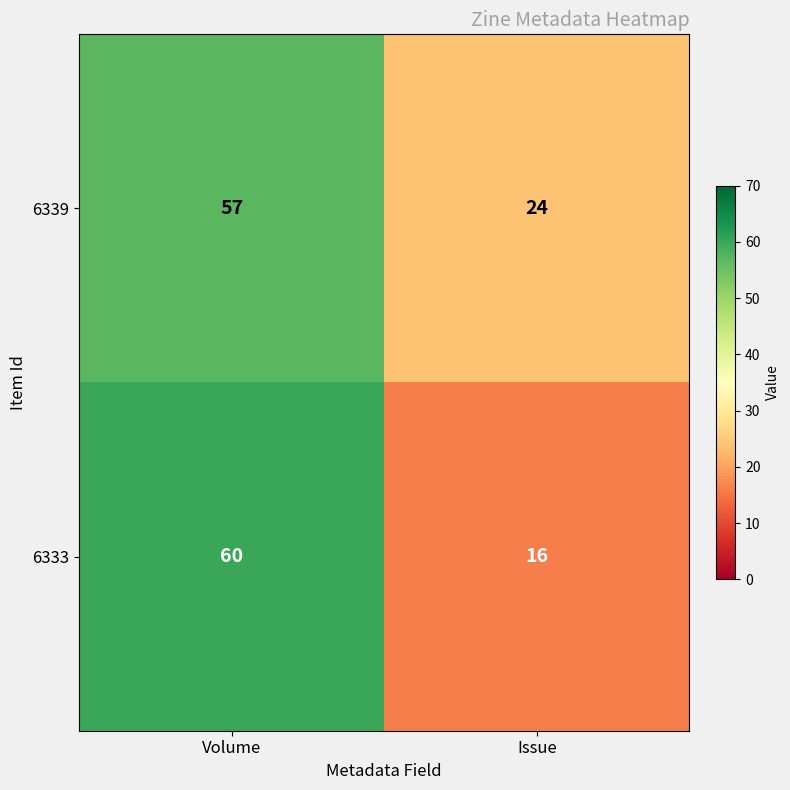

Reading left to right, what are all the values shown in this chart?

6339: Volume=57	Issue=24
6333: Volume=60	Issue=16